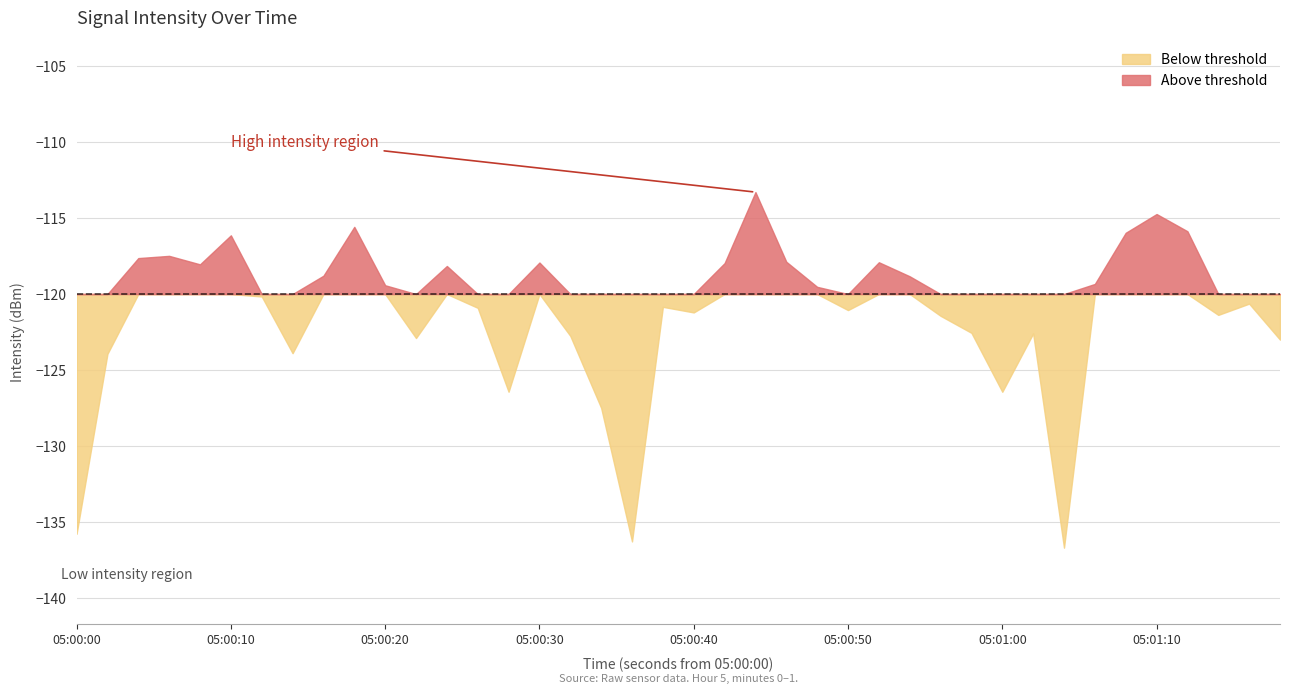

List the labels in order of value, largest first.

22, 35, 9, 36, 34, 5, 3, 2, 23, 26, 15, 21, 4, 12, 8, 27, 33, 10, 24, 6, 38, 19, 13, 25, 20, 37, 28, 29, 31, 16, 11, 39, 7, 1, 14, 30, 17, 0, 18, 32